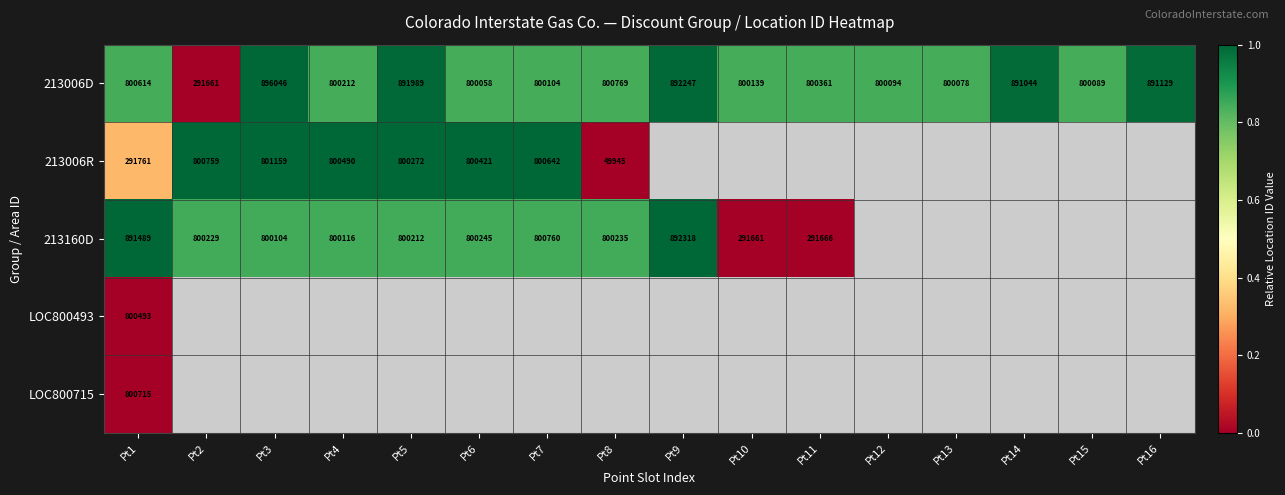

Which series has the largest range (max minus min)?

213006D